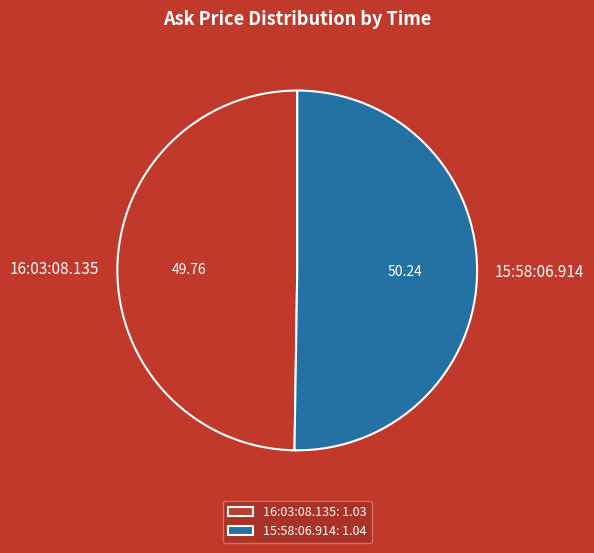

Combined, do 15:58:06.914 and 16:03:08.135 account for over 50%?

Yes